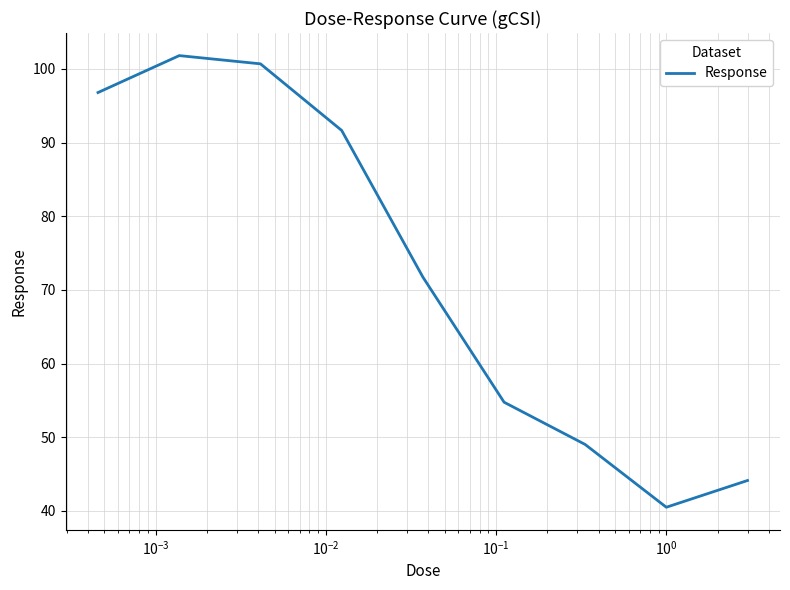

What is the minimum value shown in the chart?

40.5